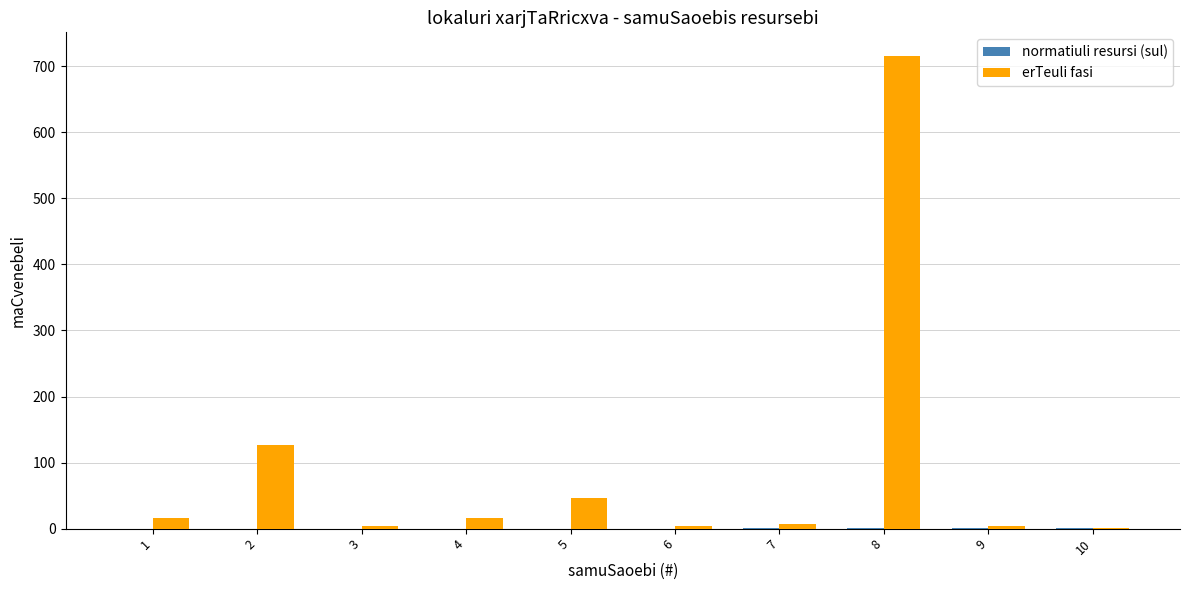

How many data points in erTeuli fasi are above 15?

5